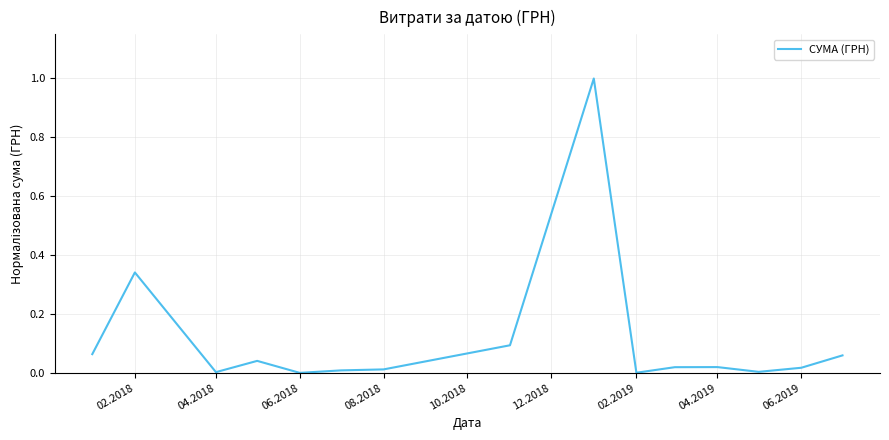

What is the maximum value shown in the chart?

1.0